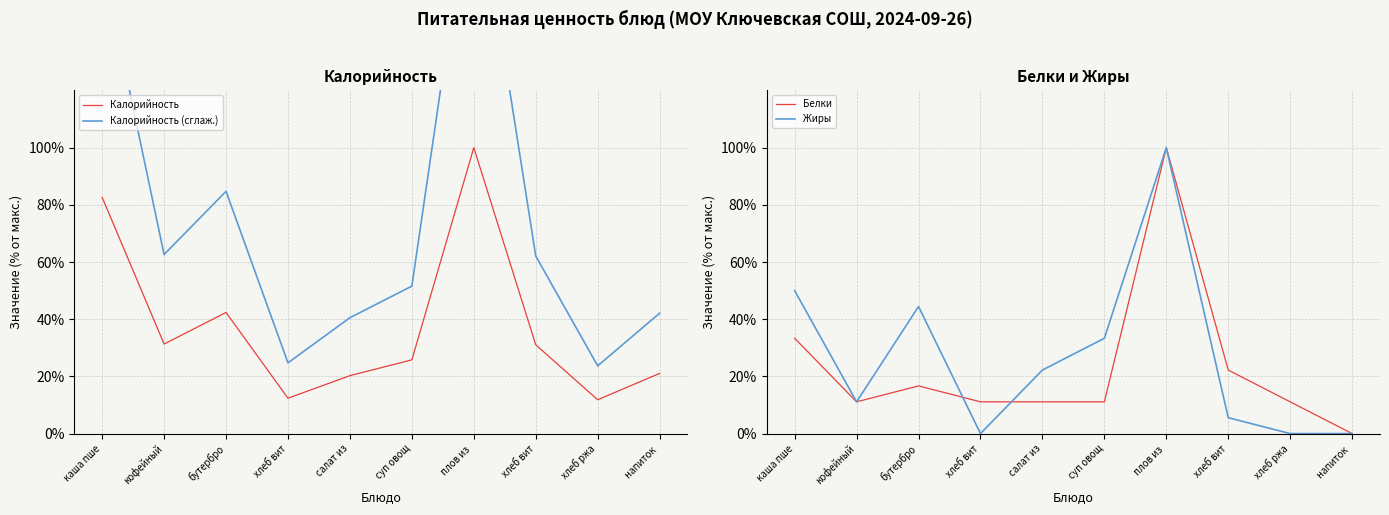

True or false: Калорийность has a value of 36.0 at суп овощ.

False